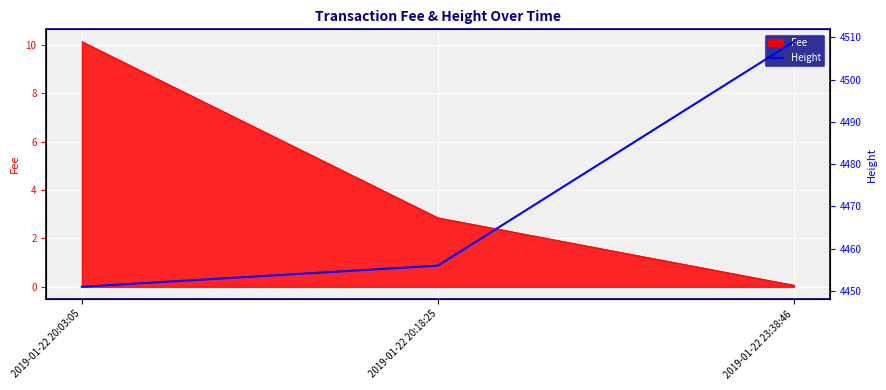

List the labels in order of Fee value, smallest first.

2019-01-22 23:38:46, 2019-01-22 20:18:25, 2019-01-22 20:03:05